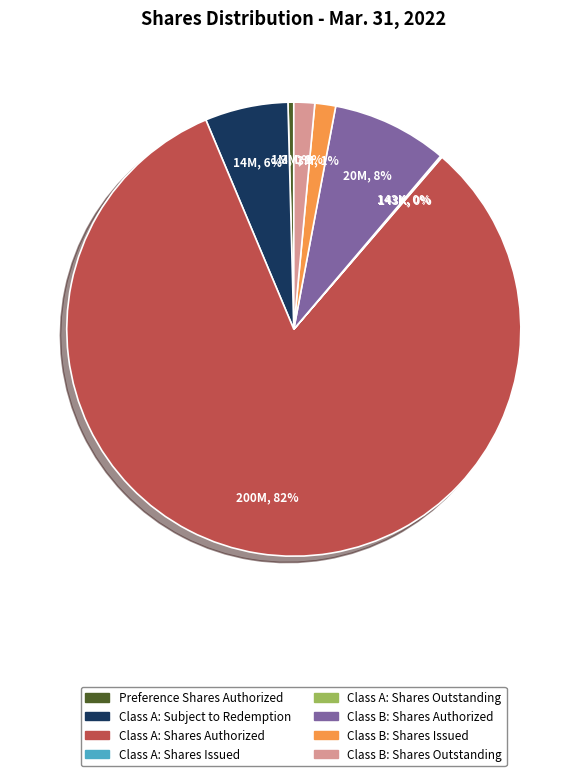

Combined, do Class B: Shares Outstanding and Preference Shares Authorized account for over 50%?

No